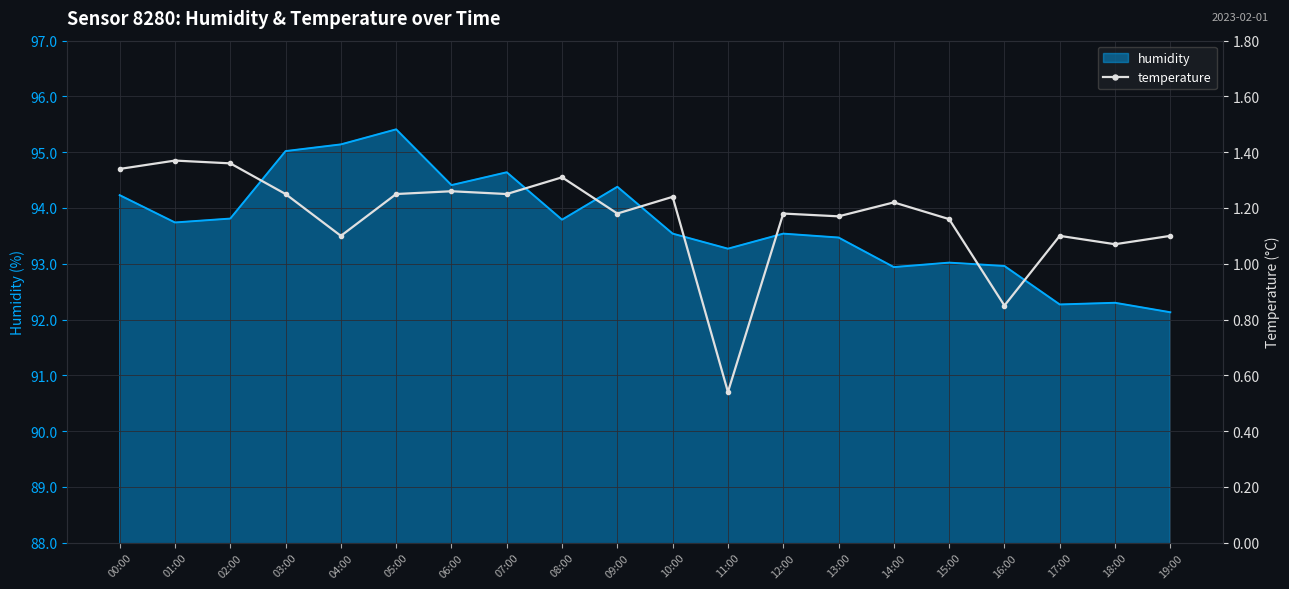

How many points are lower than both their immediate neighbors (excluding endpoints)?

7